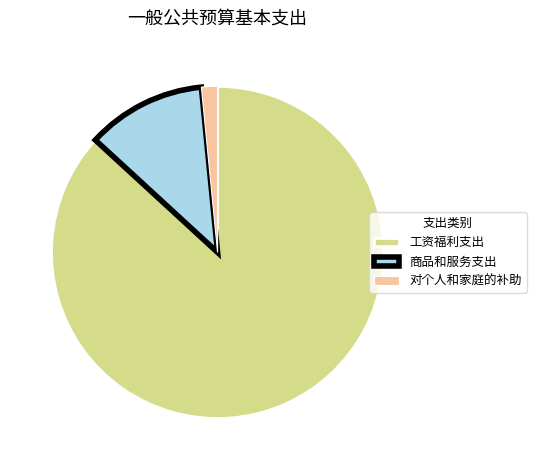

Combined, do 对个人和家庭的补助 and 商品和服务支出 account for over 50%?

No